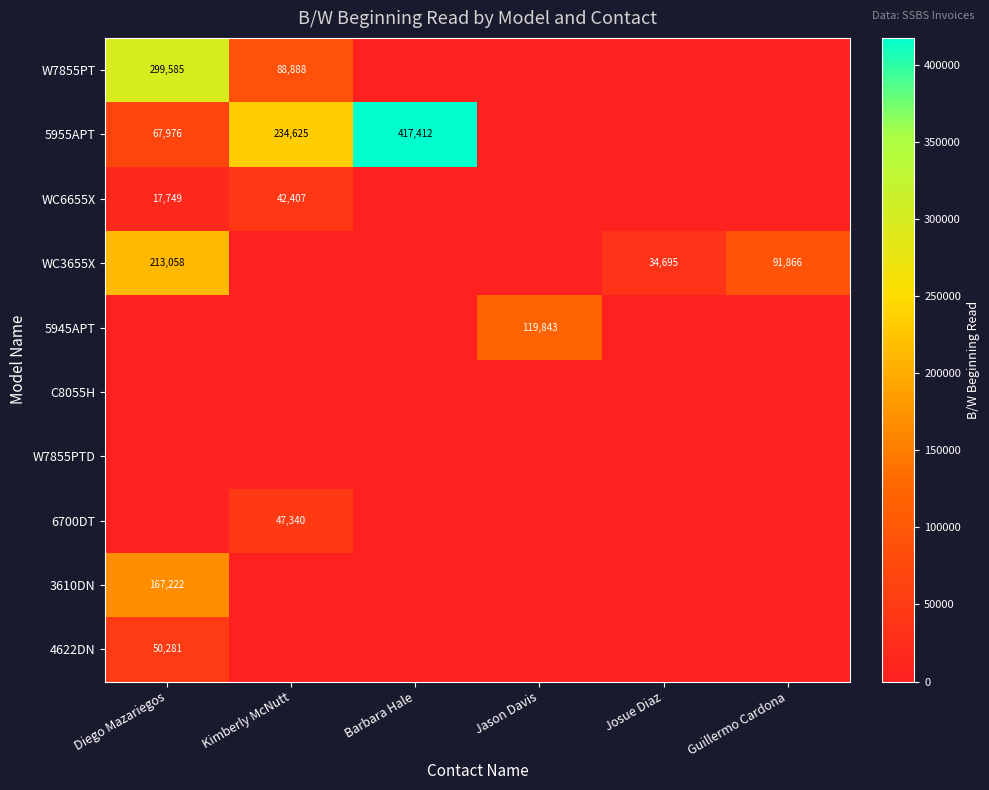

The value of 5955APT at Diego Mazariegos is 67976. True or false?

True